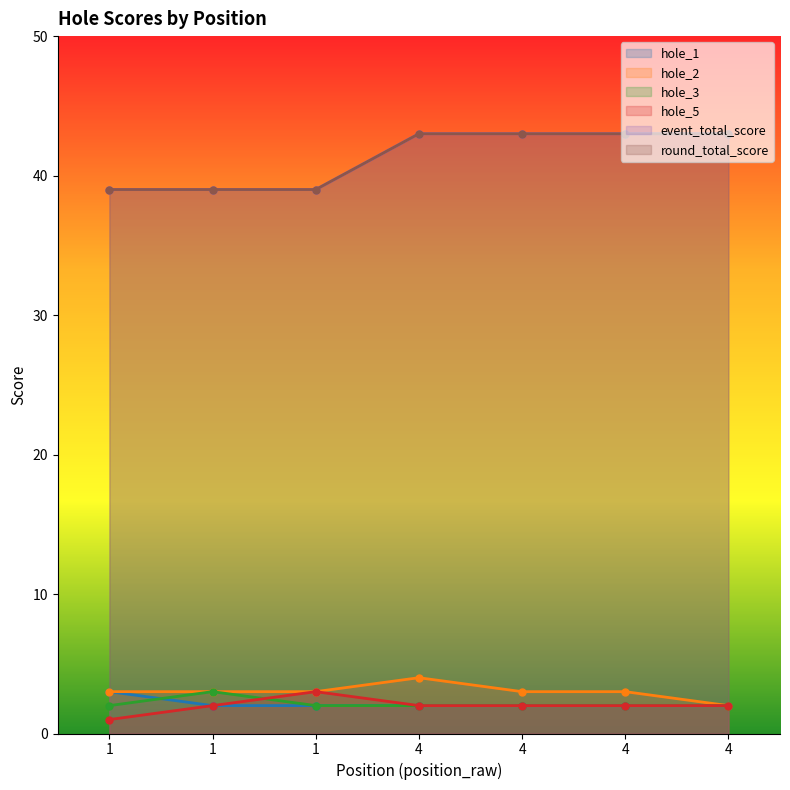

How many data points does each series have?

7